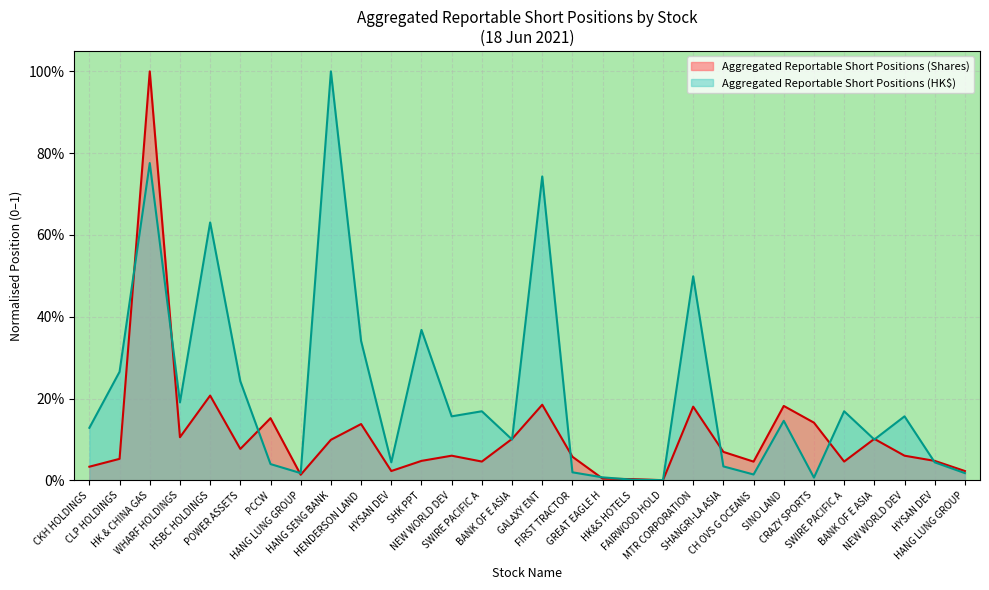

Which series changed the most between SWIRE PACIFIC A and BANK OF E ASIA?

Aggregated Reportable Short Positions (HK$)